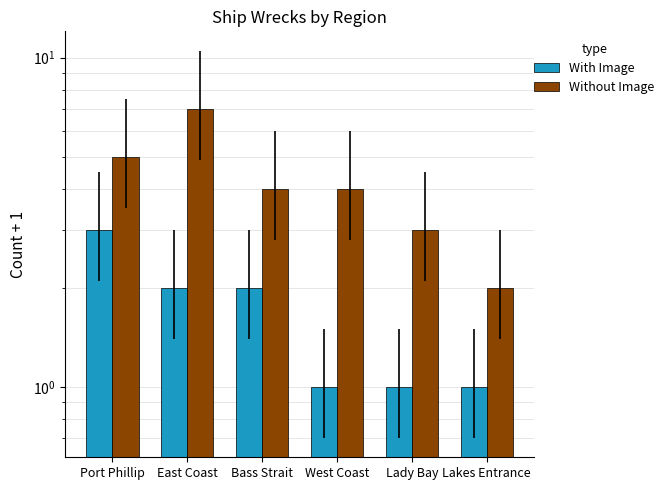

What is the sum of all With Image values?

10